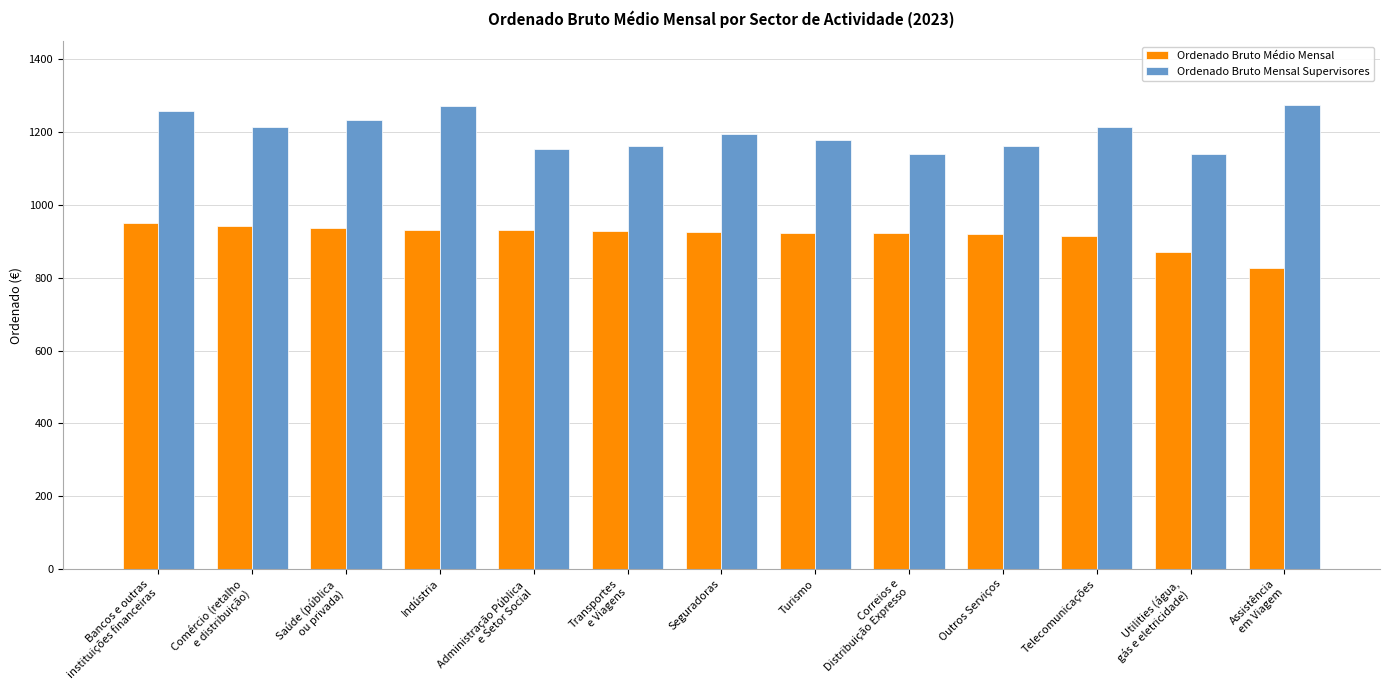

Where does the Ordenado Bruto Médio Mensal series first go above 925?

Bancos e outras
instituições financeiras